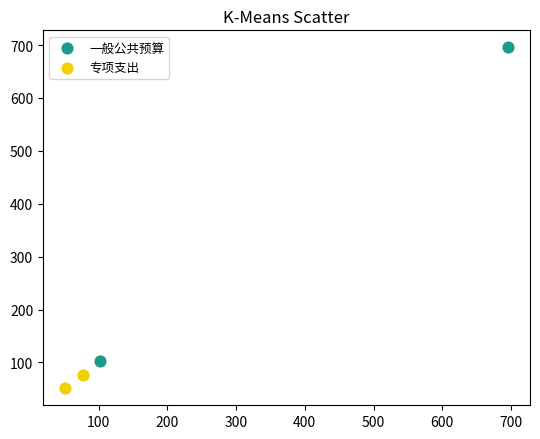

Which series contains the lowest Y value?

专项支出